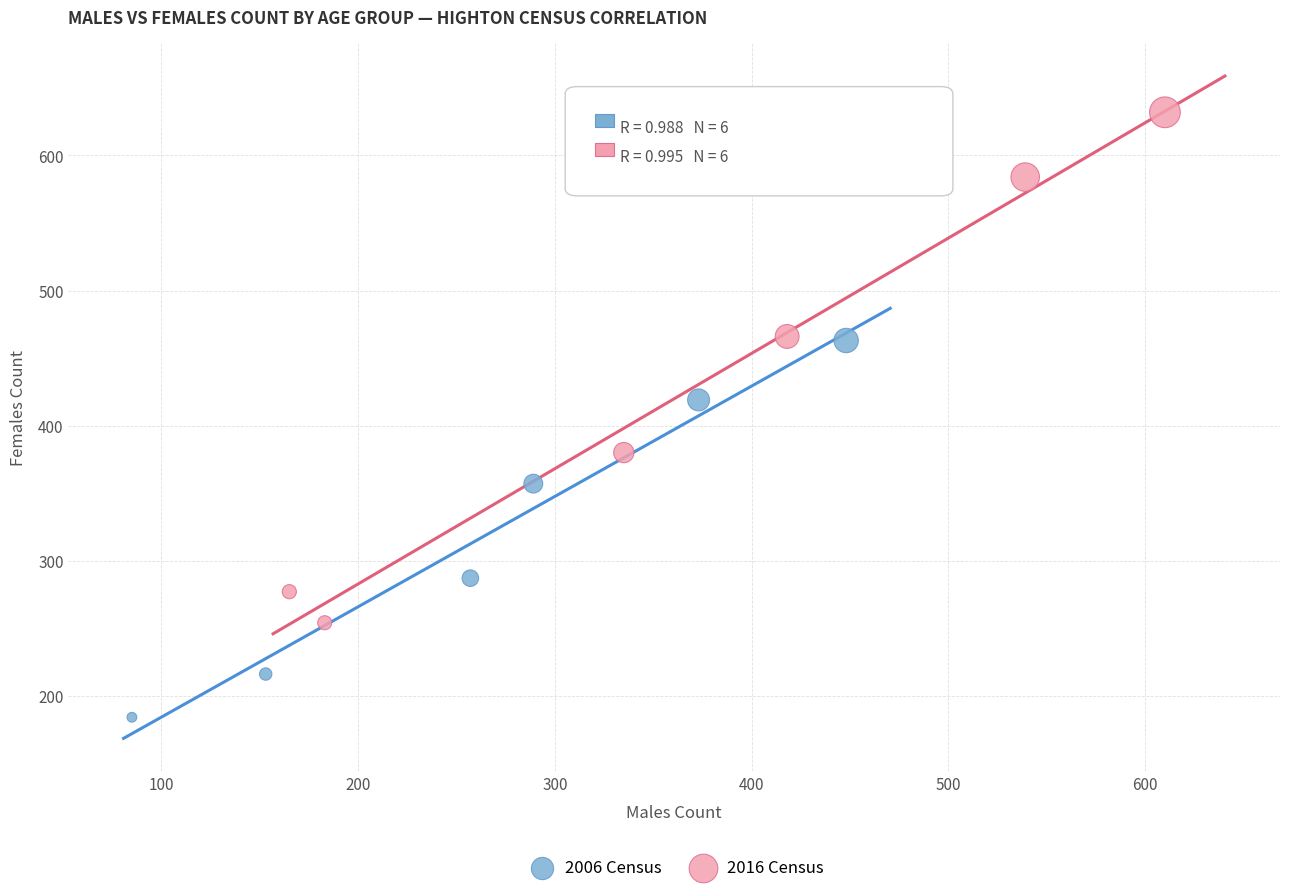

Which series contains the lowest Y value?

2006 Census